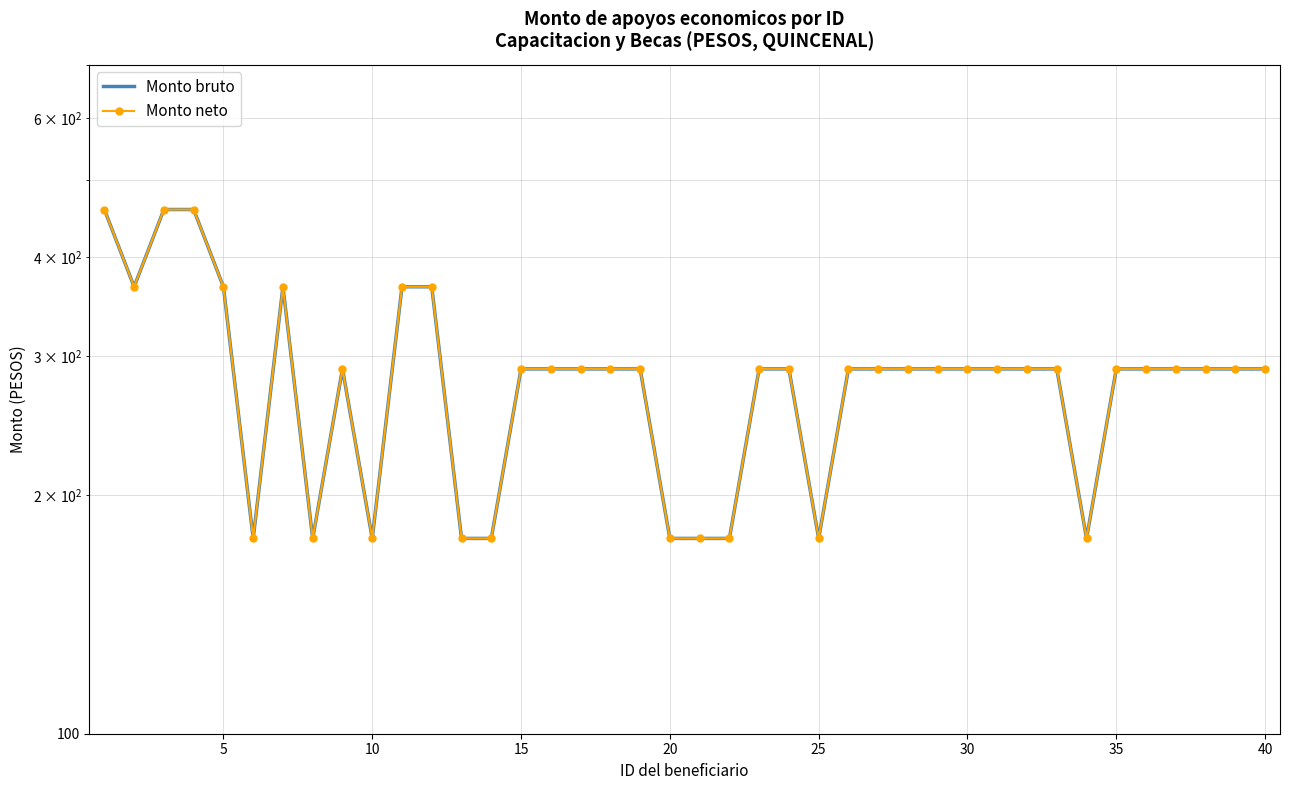

Is this an area chart (filled region under the line)?

No